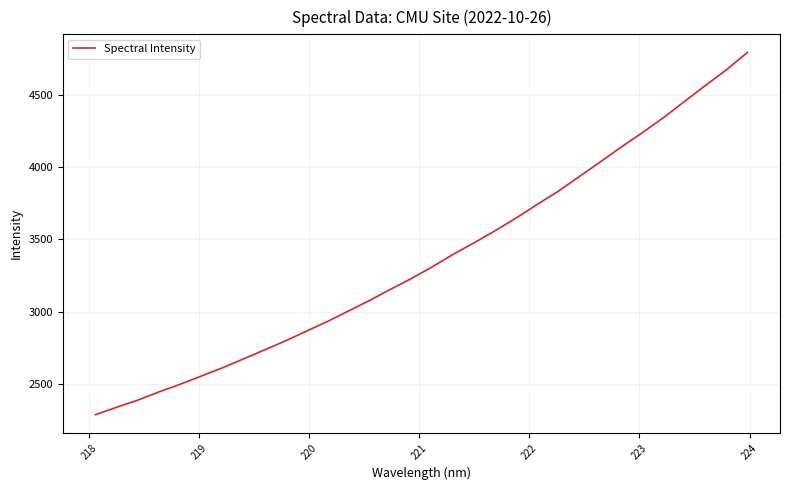

What is the difference between the maximum and minimum values?

2501.4